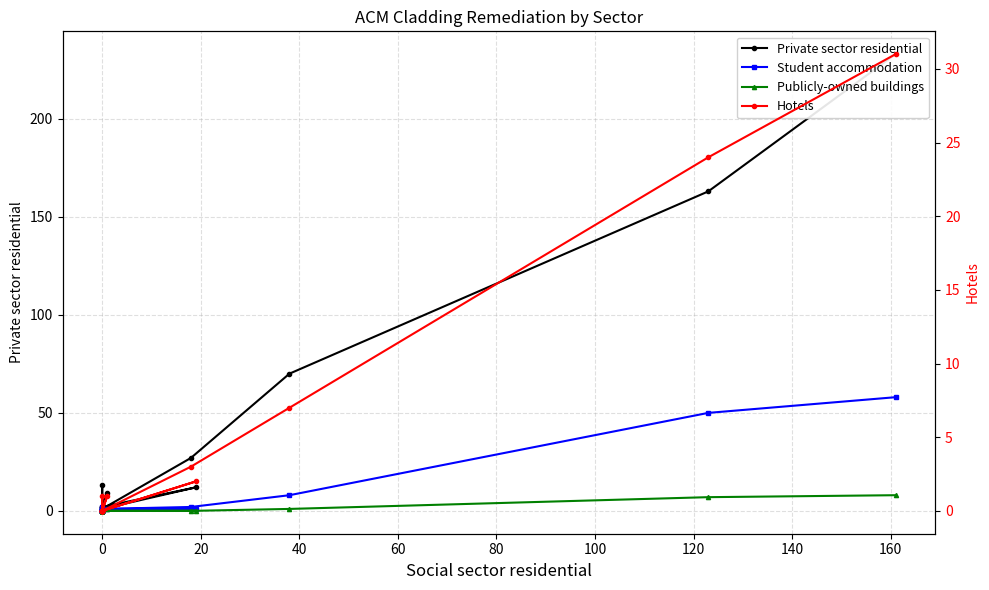

How many values in the Hotels series exceed 0?

7